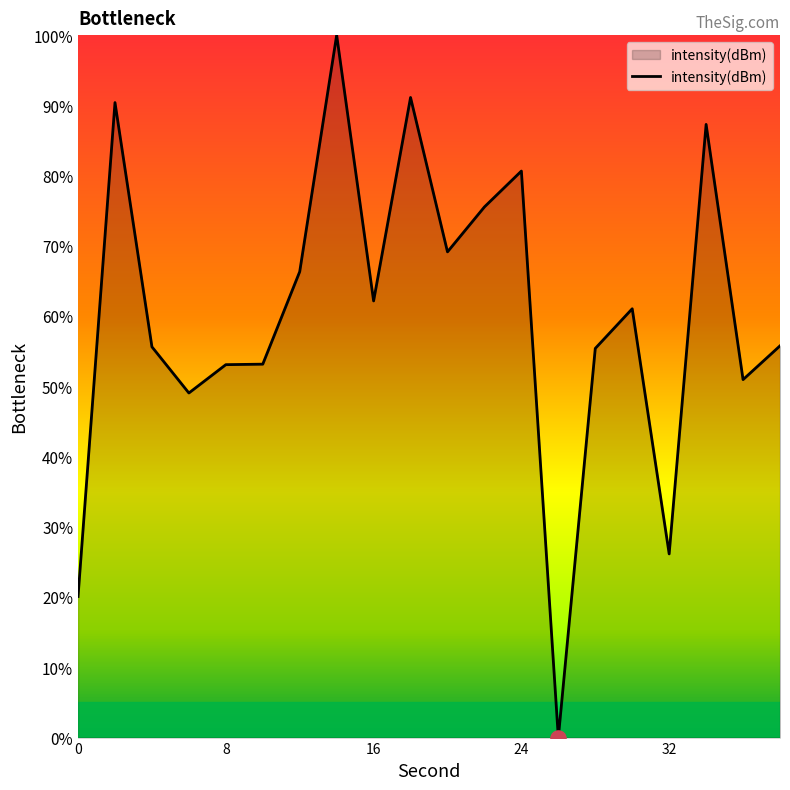

What is the difference between the maximum and minimum values?

100.0